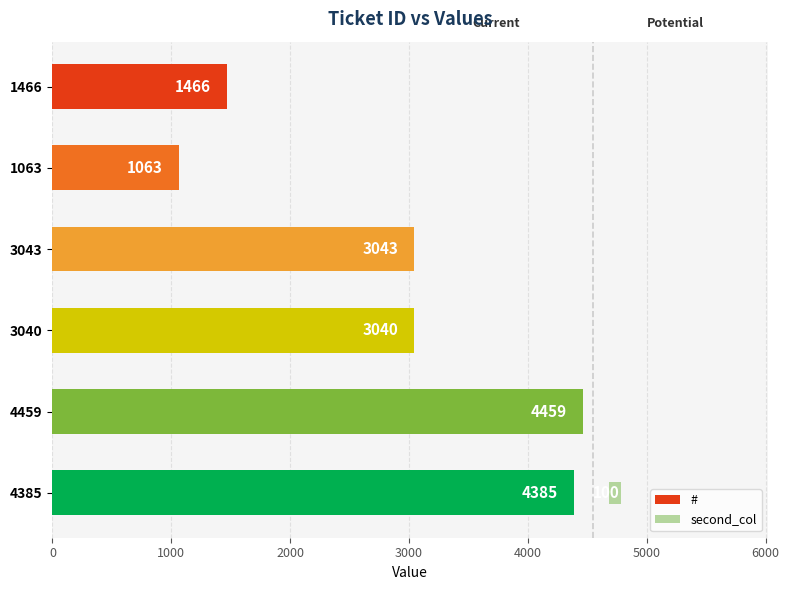

What is the highest value of the # series?

4459